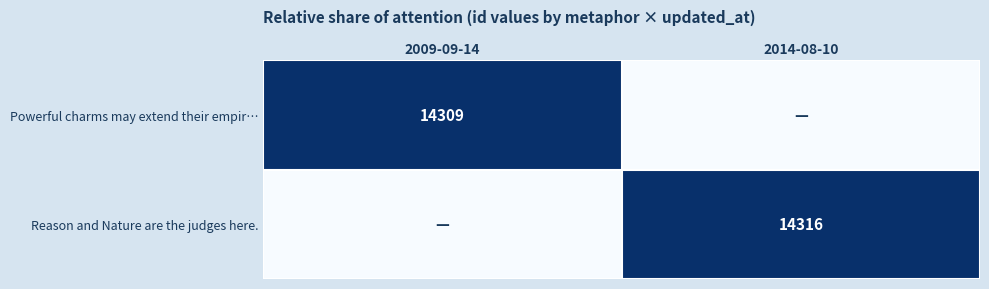

The value of Reason and Nature are the judges here. at 2014-08-10 is 8165. True or false?

False